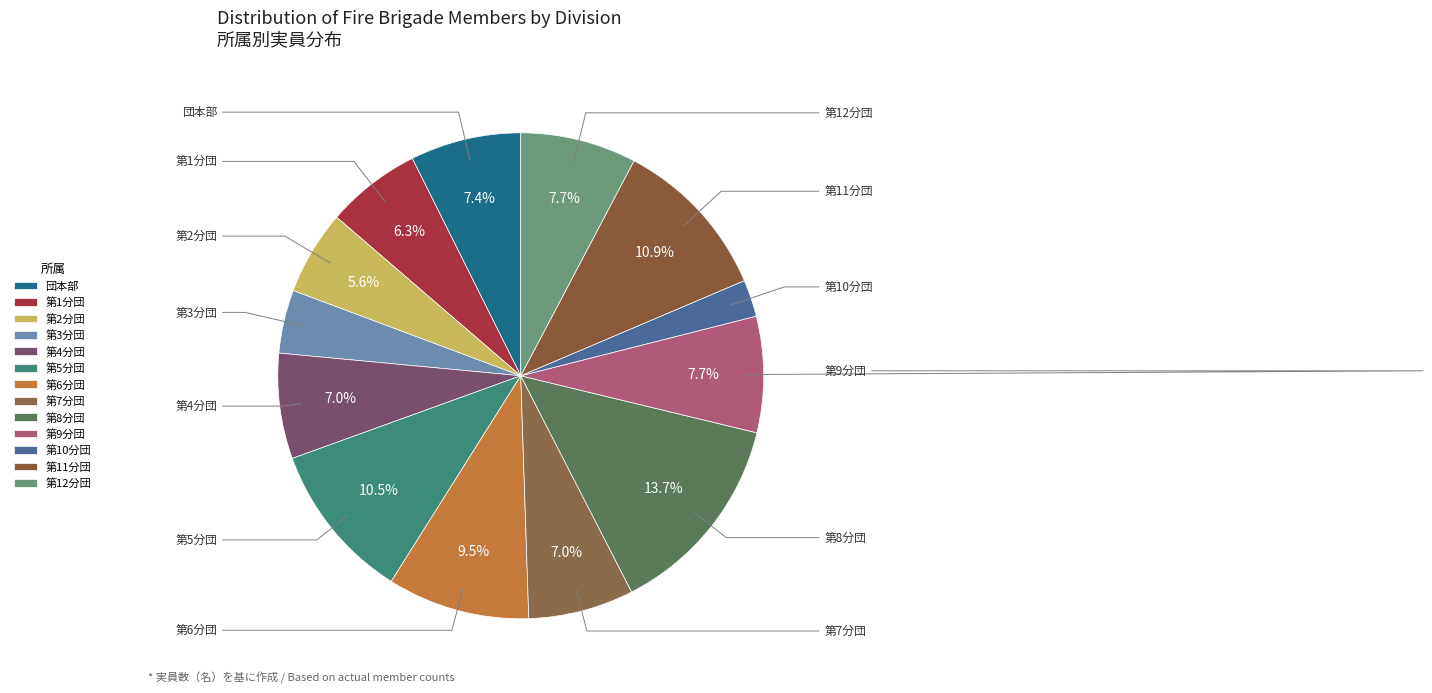

To the nearest percent, what is the average slice percentage?

8%